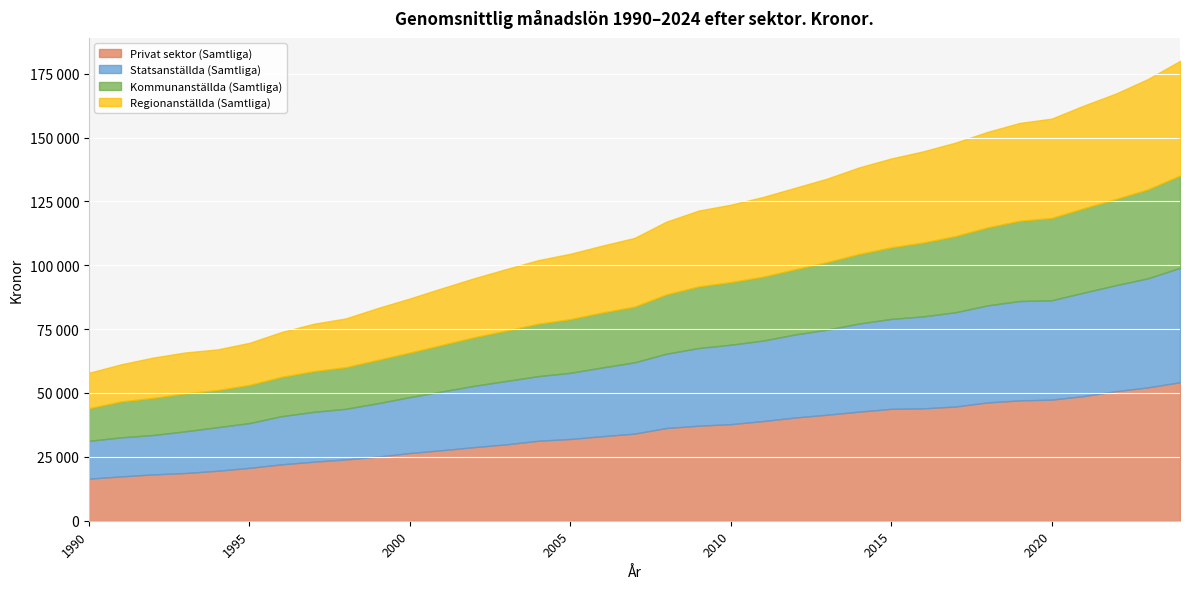

What are all the series names shown in the legend?

Privat sektor (Samtliga), Statsanställda (Samtliga), Kommunanställda (Samtliga), Regionanställda (Samtliga)